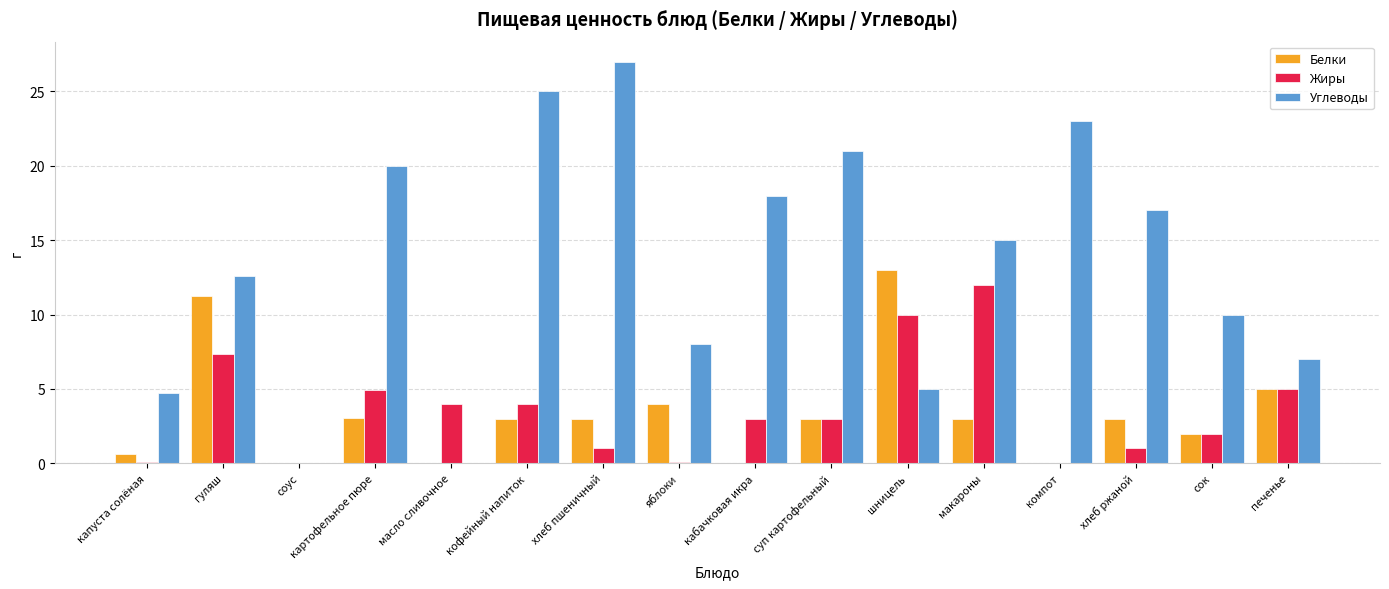

What is the approximate value of Белки at гуляш?

11.3